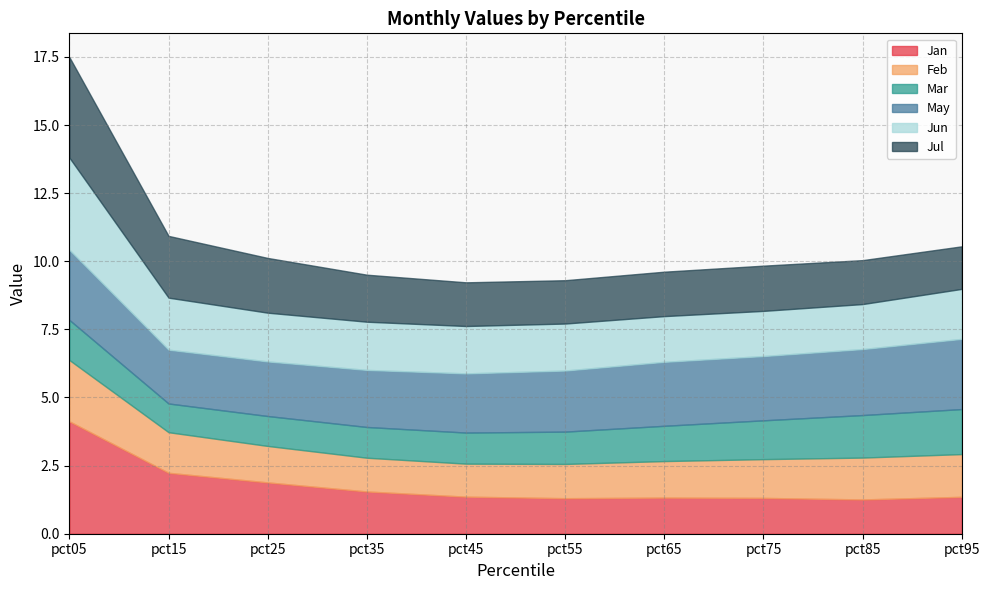

True or false: Jul and Jun cross at least once.

True